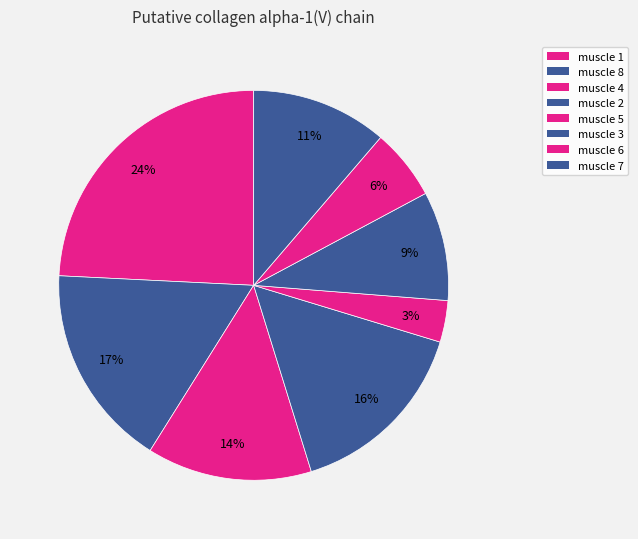

Count the number of slices in the pie.

8